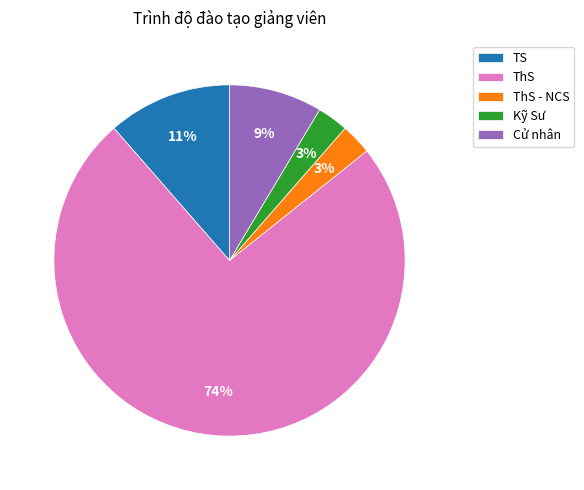

To the nearest percent, what percentage of the pie is ThS - NCS?

3%